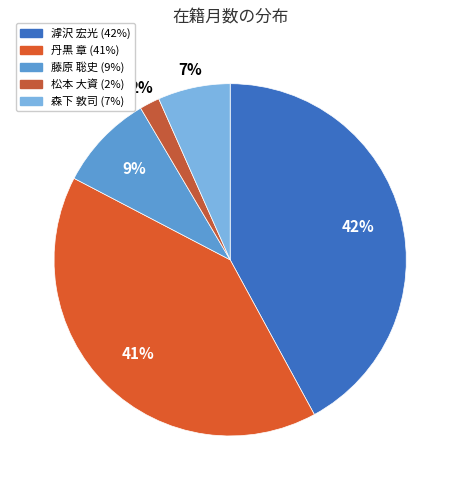

How many slices are in this pie chart?

5